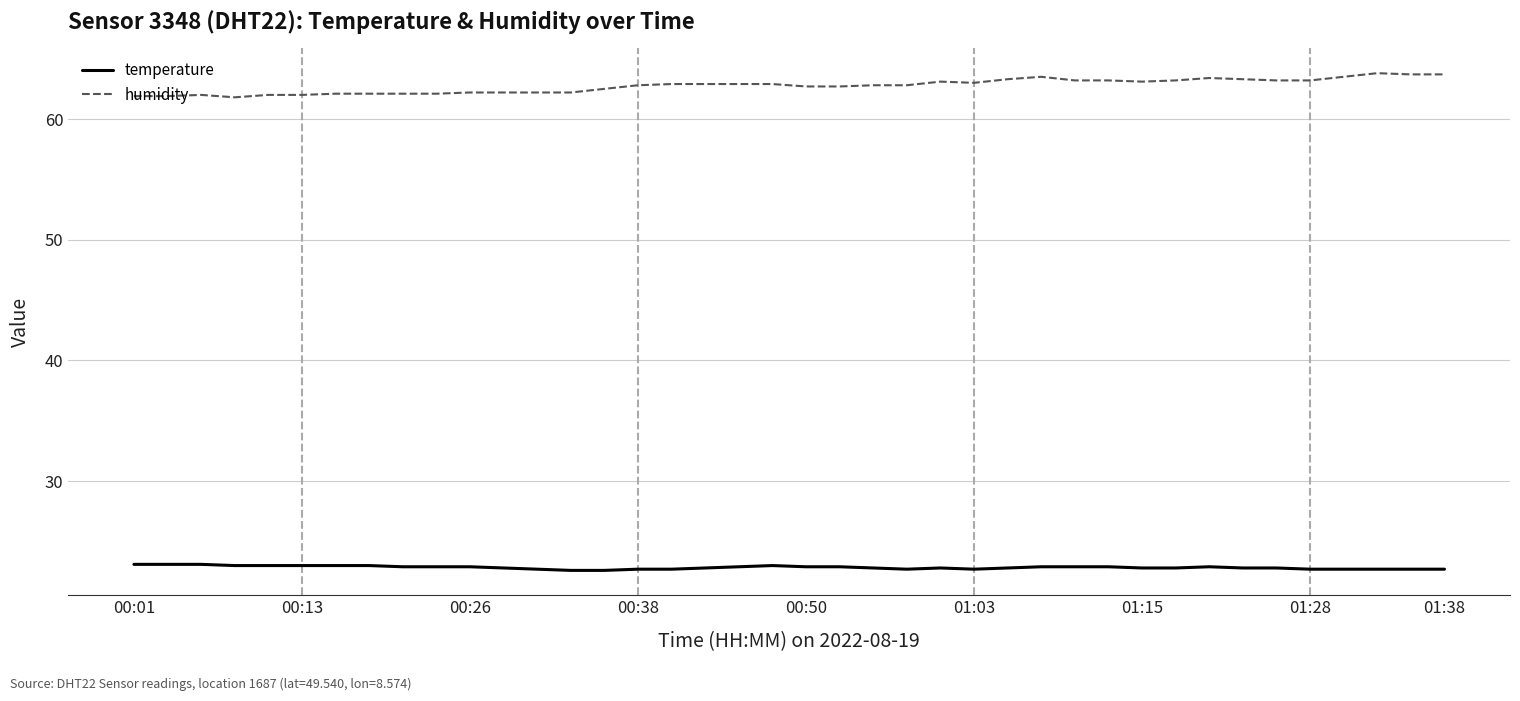

What are all the series names shown in the legend?

temperature, humidity